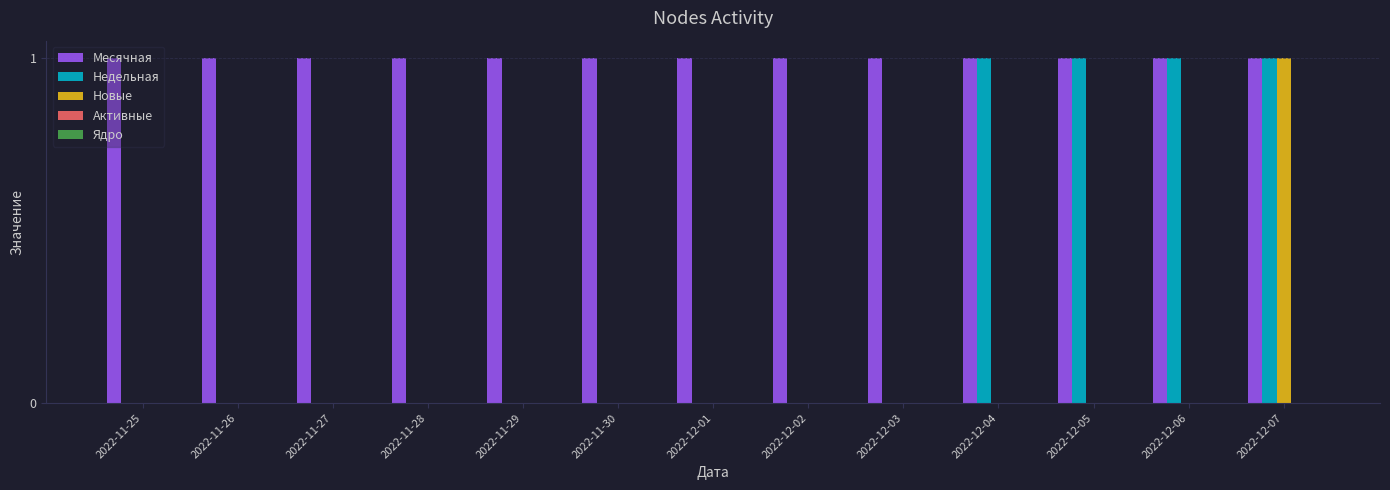

What is the sum of all Недельная values?

4